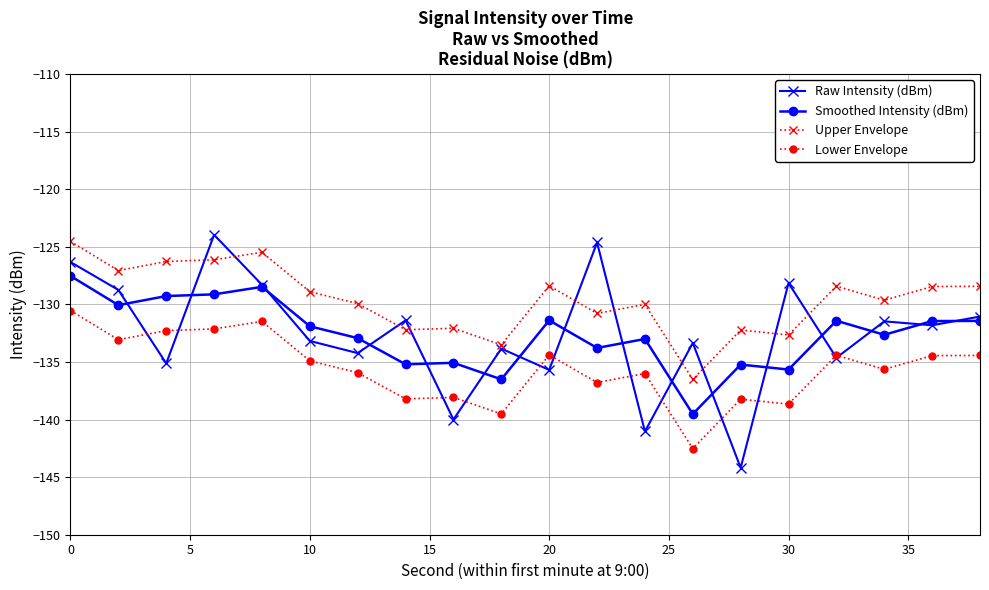

What is the difference between the second highest and second lowest values in the Lower Envelope series?

8.0